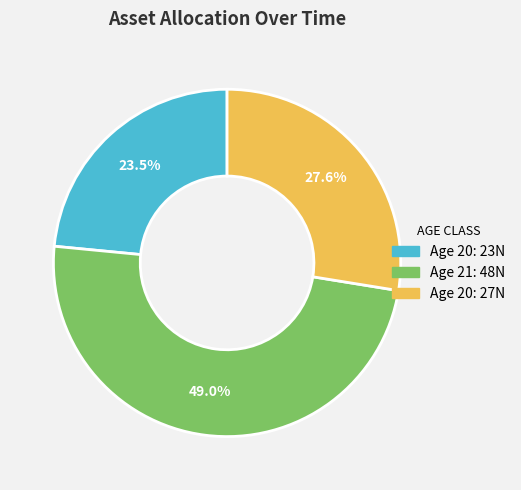

Does any single category account for the majority?

No